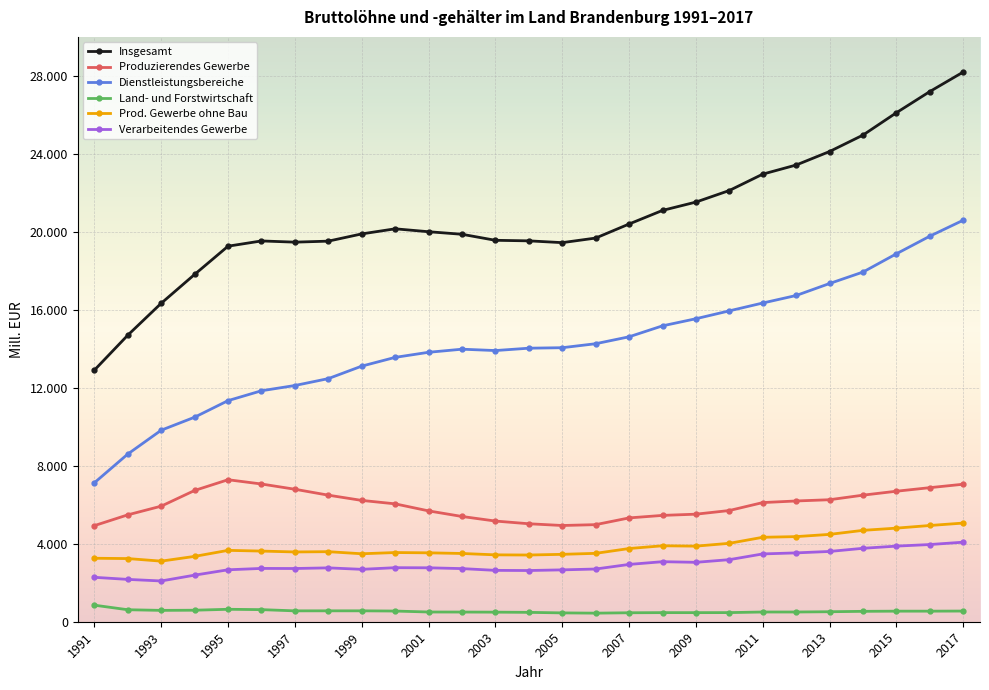

True or false: Produzierendes Gewerbe and Dienstleistungsbereiche intersect in this chart.

False